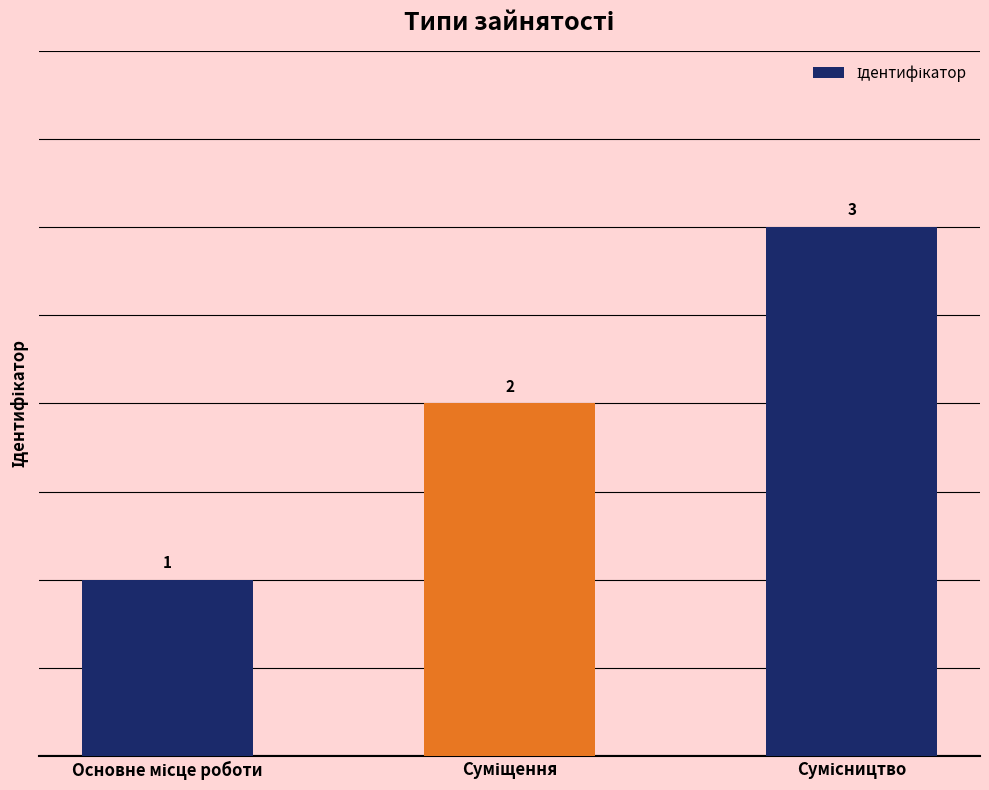

What is the value of the 2nd bar from the left?

2